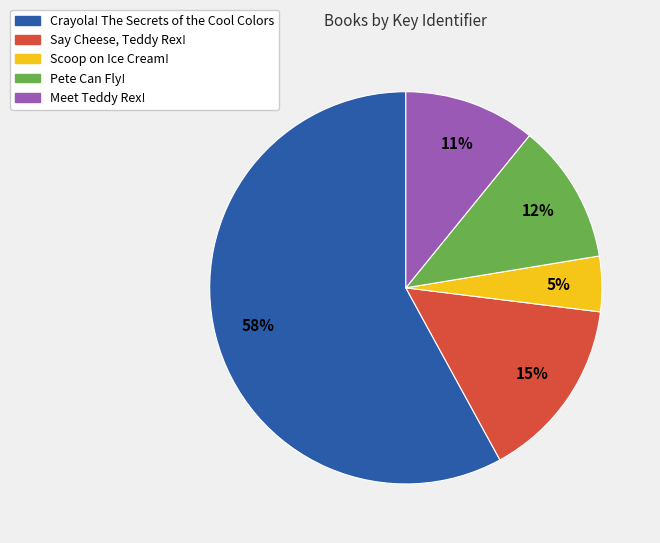

Which category has the smallest portion of the pie?

Scoop on Ice Cream!